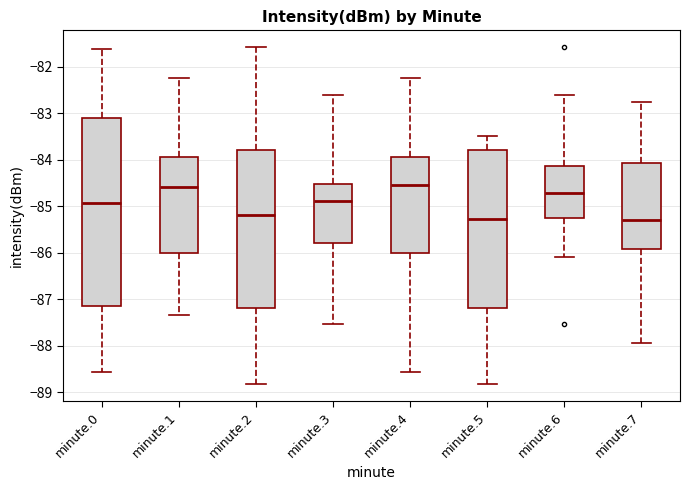

Comparing the boxes themselves (not the whiskers), which one is the tallest?

minute.0